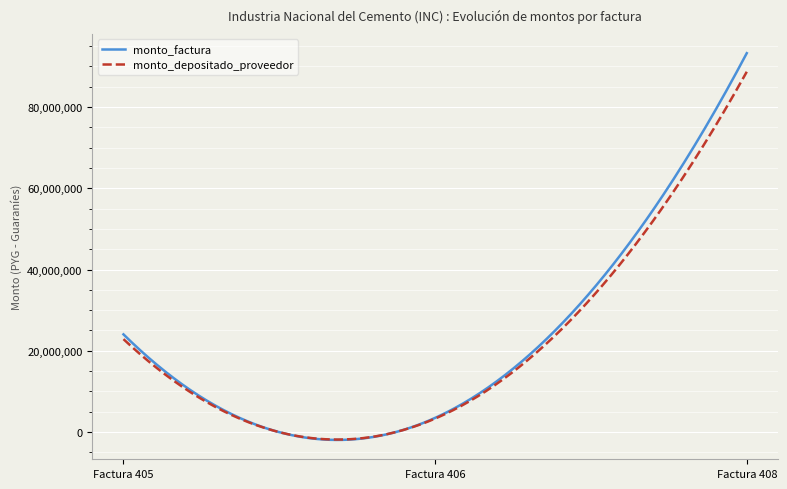

How many lines are shown in the chart?

2